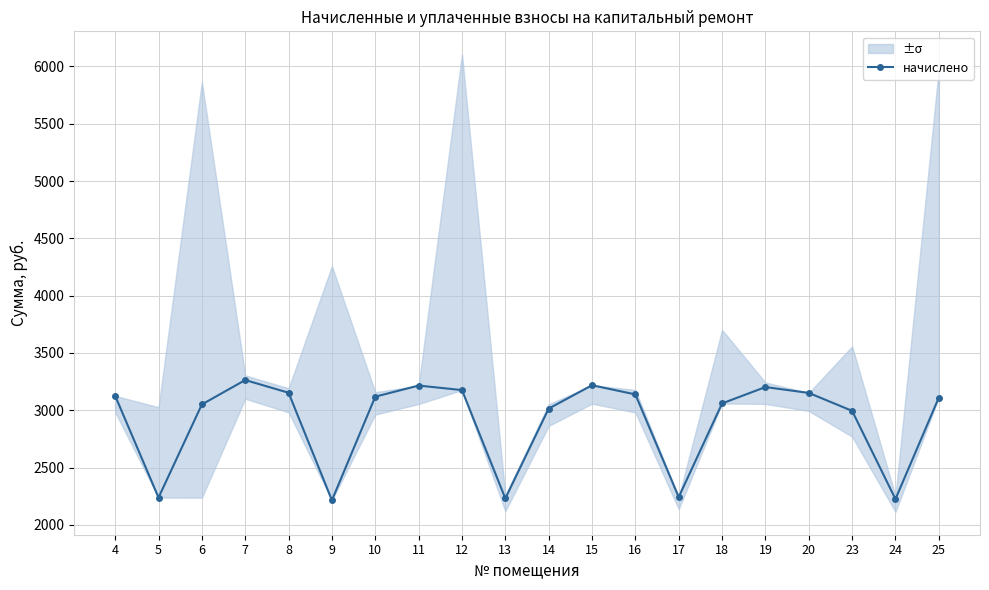

How many interior local peaks (higher than both neighbors) does the data have?

4